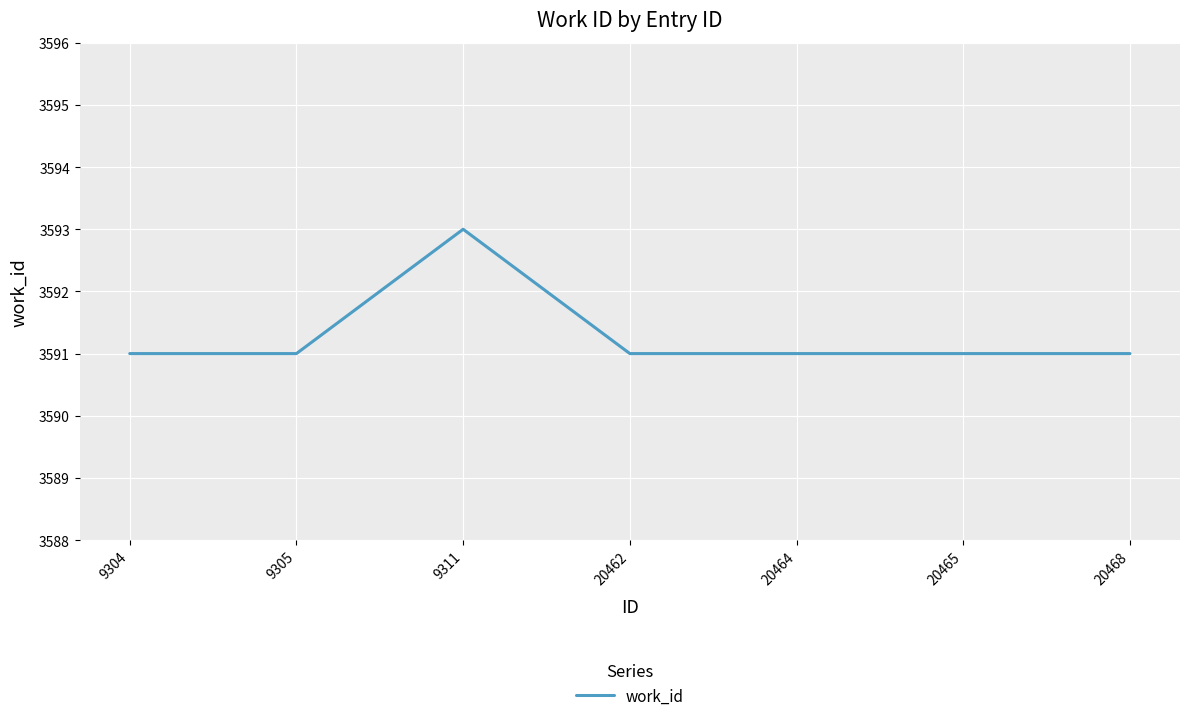

Approximately how many times larger is the value at 9305 compared to 20462?

1.0